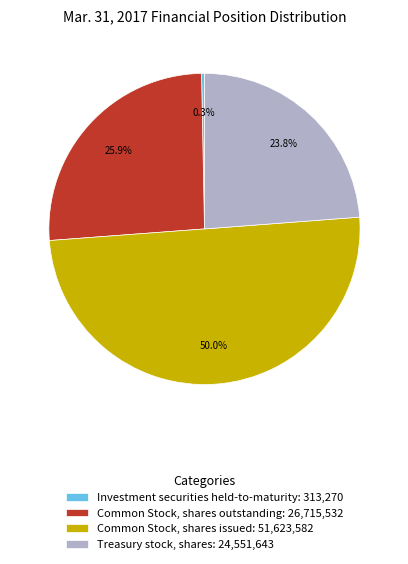

How many slices are in this pie chart?

4